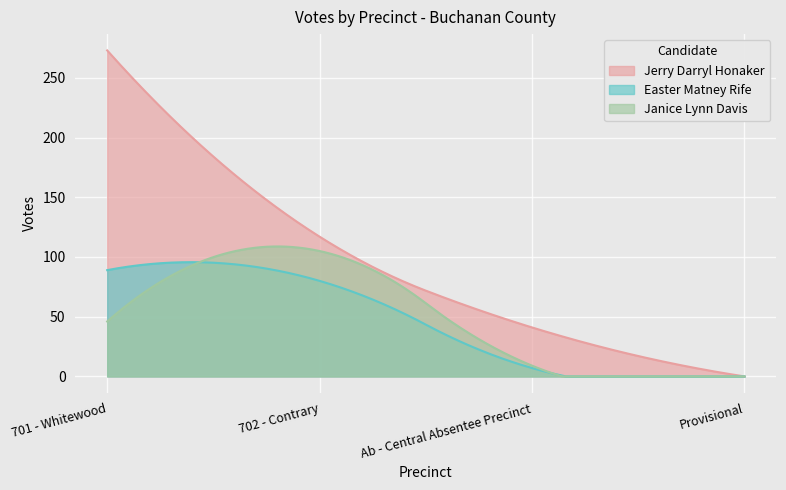

What position from the right is Ab - Central Absentee Precinct?

2